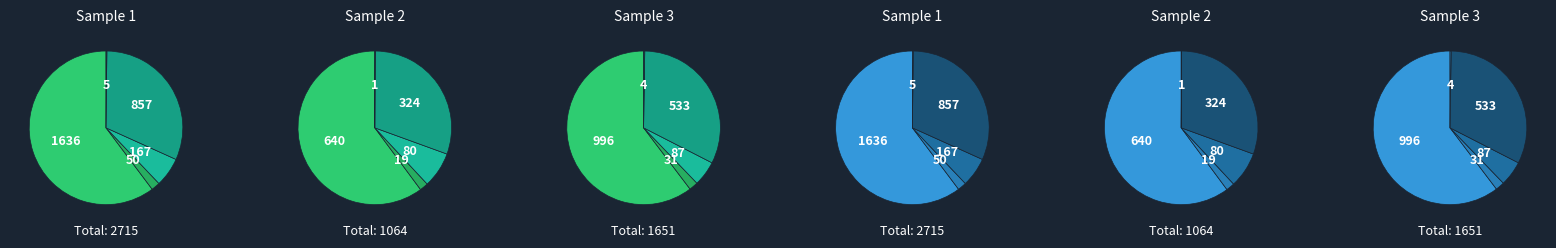

Is 0 the majority of the pie?

No